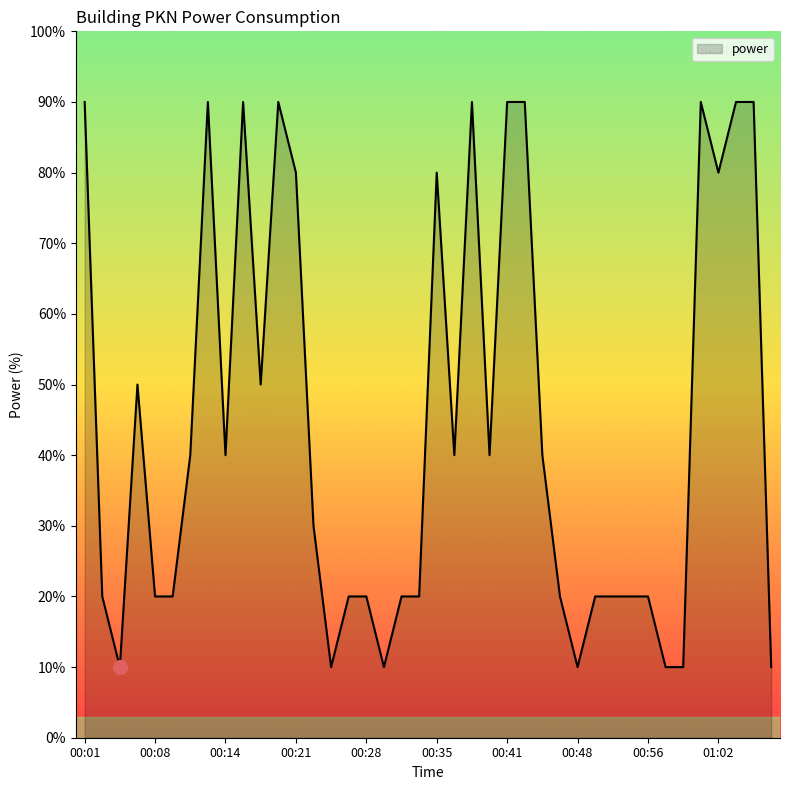

What is the greatest value displayed?

90.0